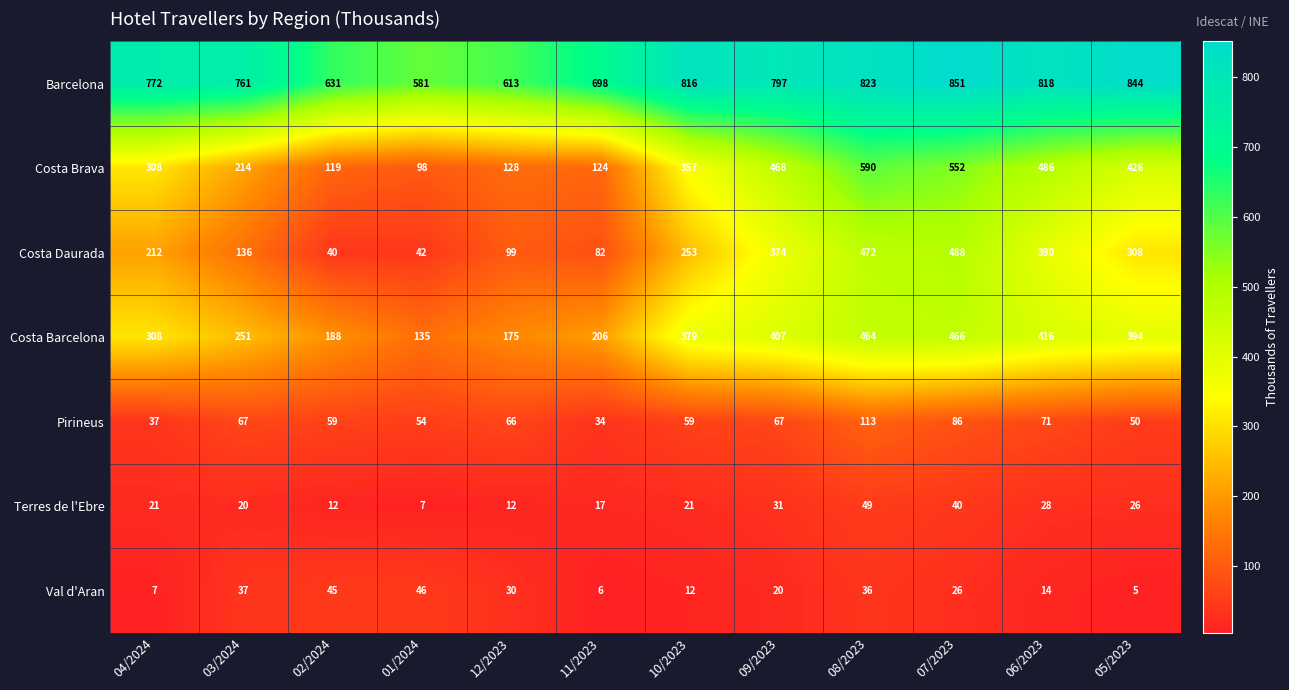

What is the greatest value displayed?

851